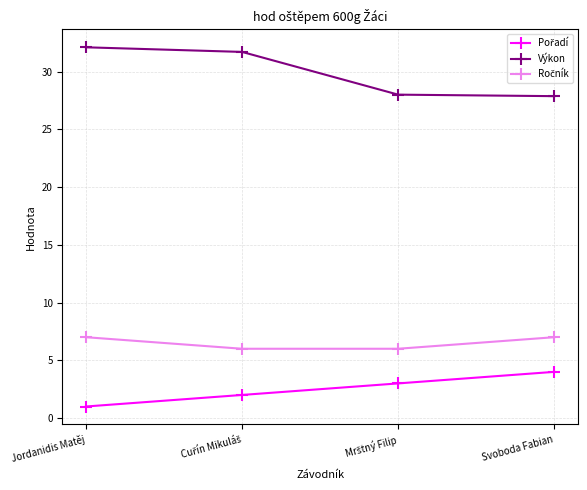

What is the spread (max minus min) of values at Jordanidis Matěj?

31.1